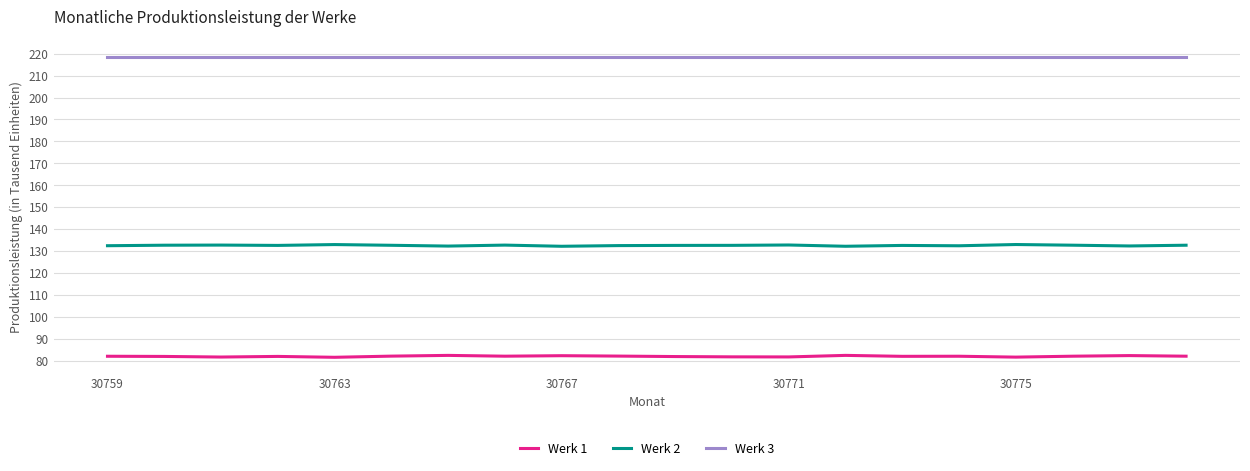

What is the highest value of the Werk 2 series?

132.9